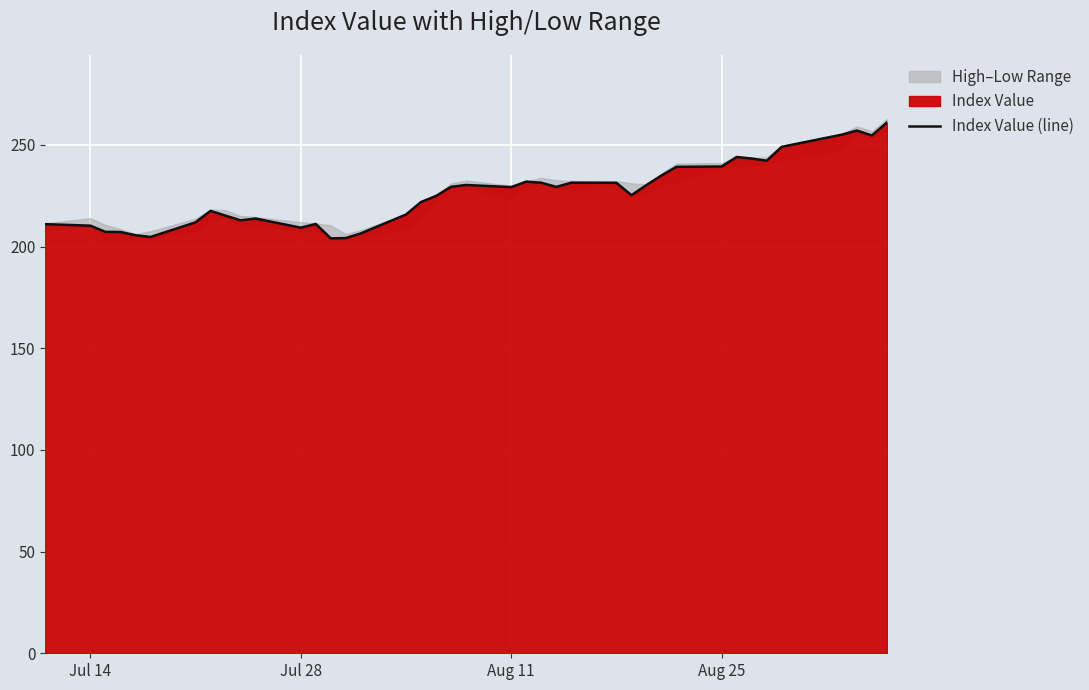

What is the maximum value for Index Value (line)?

261.0